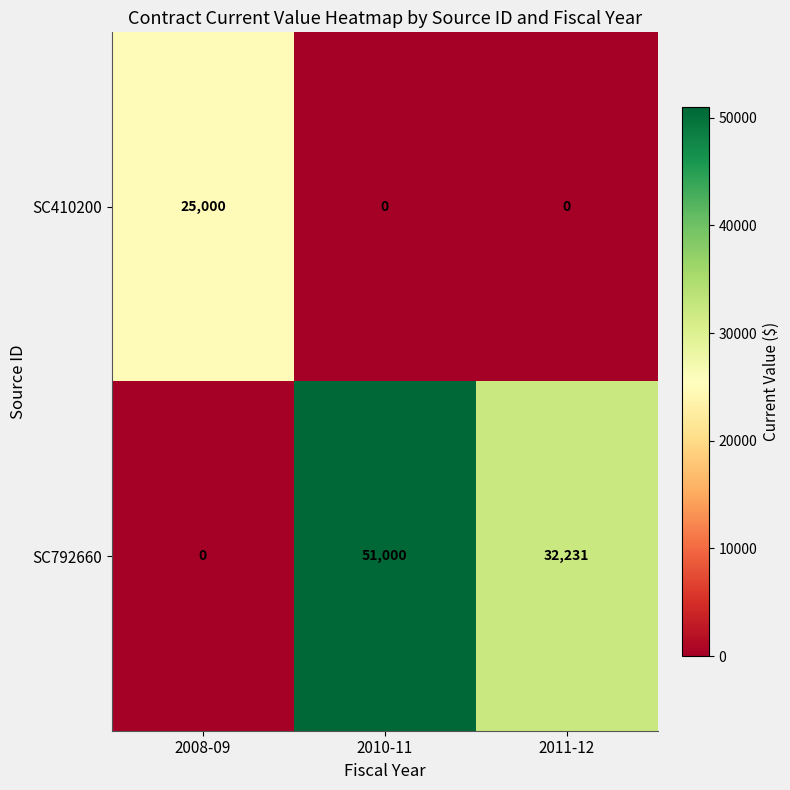

Between 2008-09 and 2011-12, which series saw the biggest shift?

SC792660